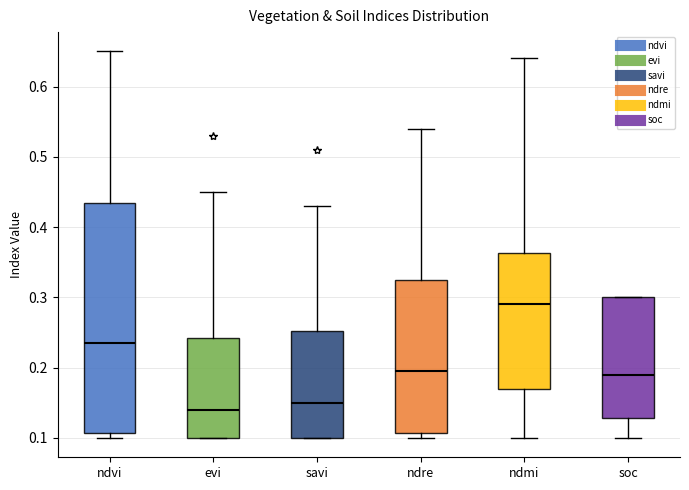

Which box has the lowest median line?

evi